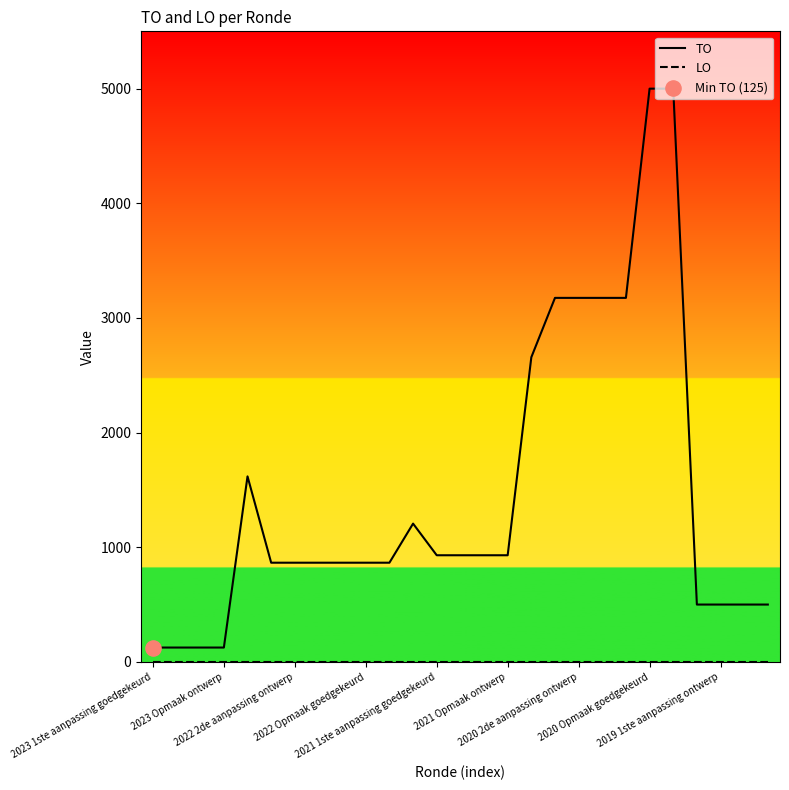

Which series has the largest total across all categories?

TO